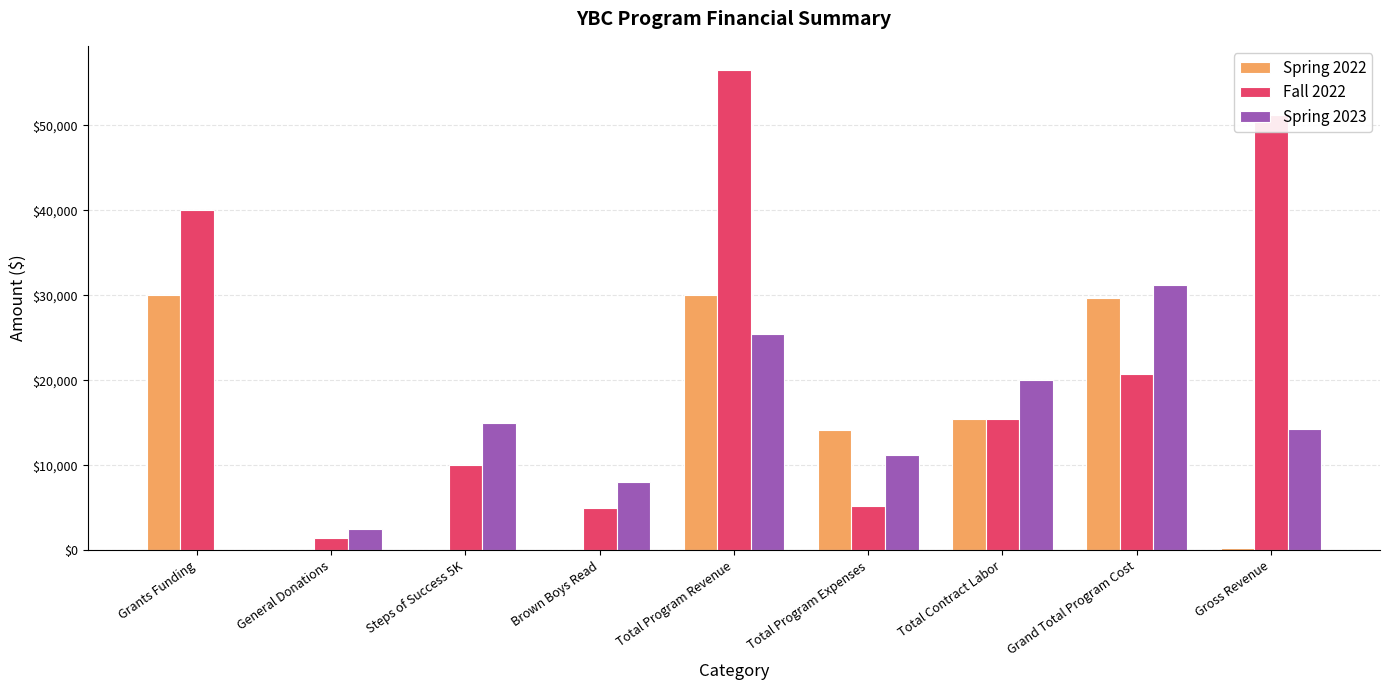

Reading left to right, what are all the values shown in this chart?

Spring 2022: Grants Funding=30000	General Donations=0	Steps of Success 5K=0	Brown Boys Read=0	Total Program Revenue=30000	Total Program Expenses=14168	Total Contract Labor=15500	Grand Total Program Cost=29668	Gross Revenue=332
Fall 2022: Grants Funding=40000	General Donations=1500	Steps of Success 5K=10000	Brown Boys Read=5000	Total Program Revenue=56500	Total Program Expenses=5275	Total Contract Labor=15500	Grand Total Program Cost=20775	Gross Revenue=51225
Spring 2023: Grants Funding=0	General Donations=2500	Steps of Success 5K=15000	Brown Boys Read=8000	Total Program Revenue=25500	Total Program Expenses=11260	Total Contract Labor=20000	Grand Total Program Cost=31260	Gross Revenue=14240